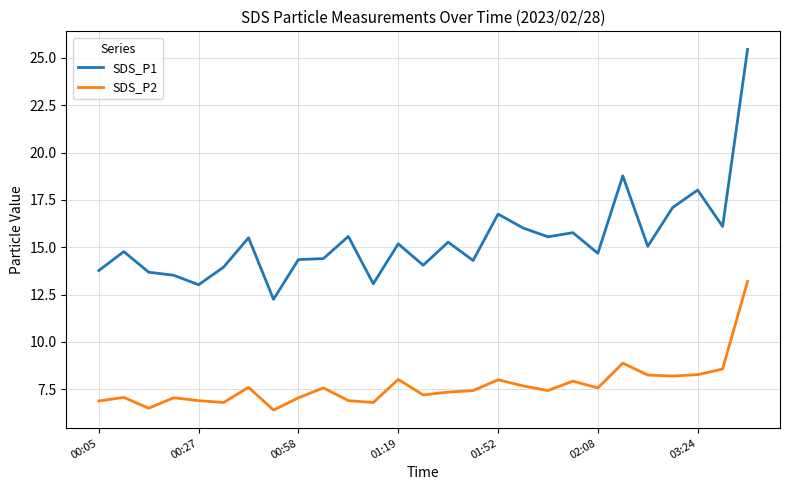

Which series has the largest range (max minus min)?

SDS_P1